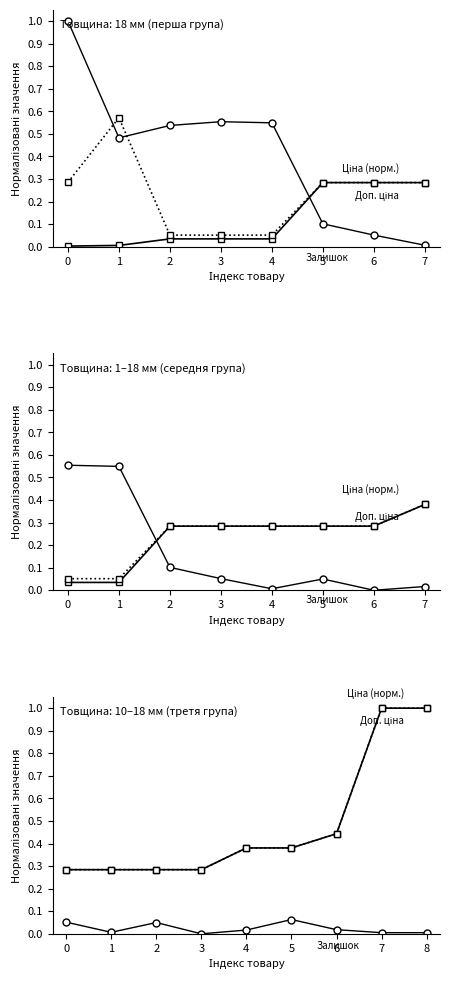

Count the number of categories in the chart.

9